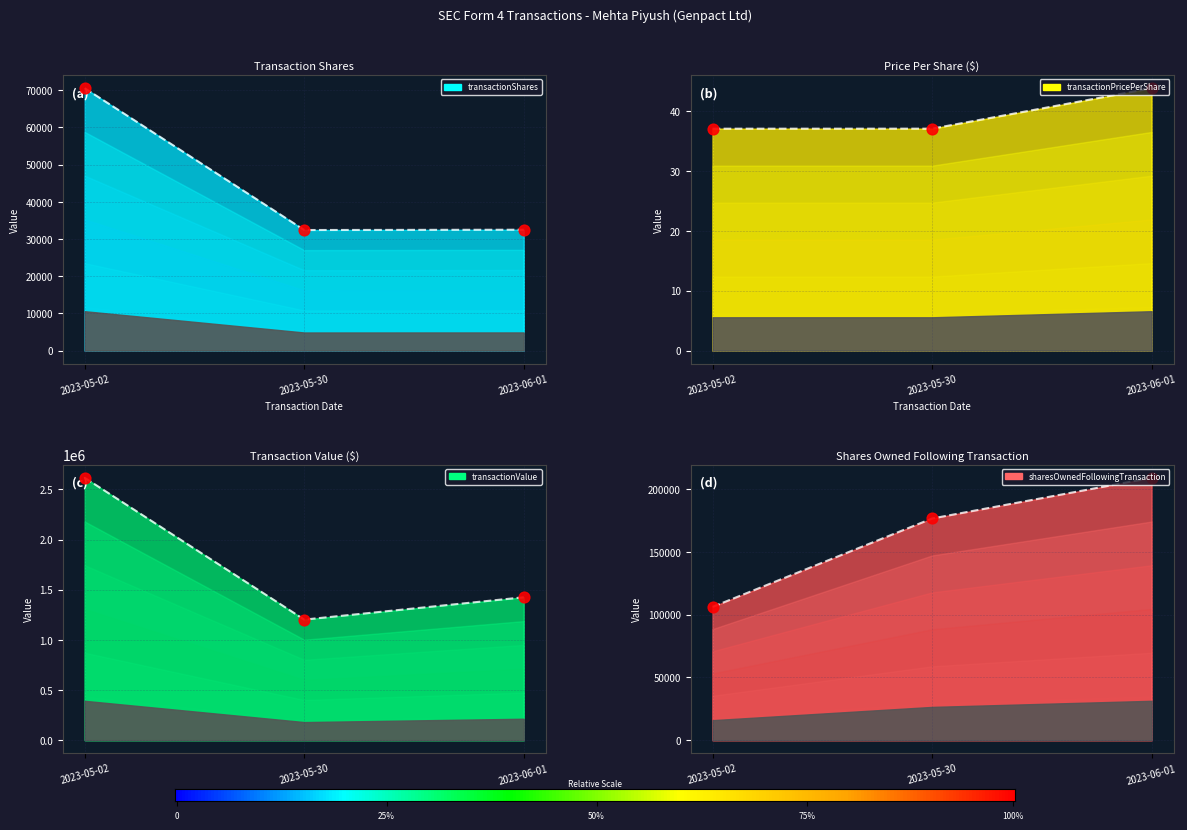

Which series has the largest total across all categories?

transactionValue